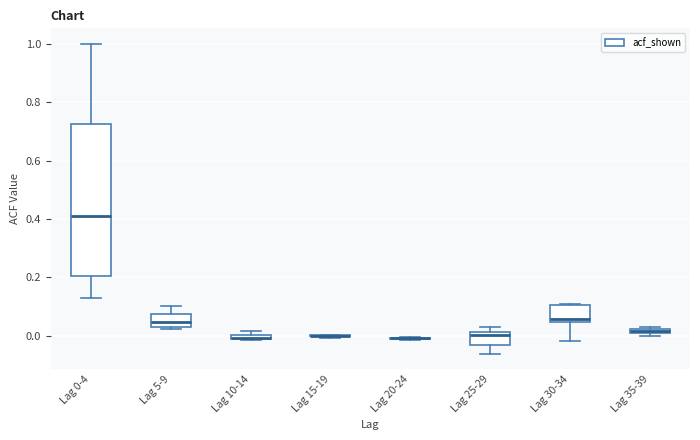

Where is the lower edge of the box for Lag 10-14 on the y-axis? The values are not printed on the chart, so give them approximately, as read against the axis.

-0.02